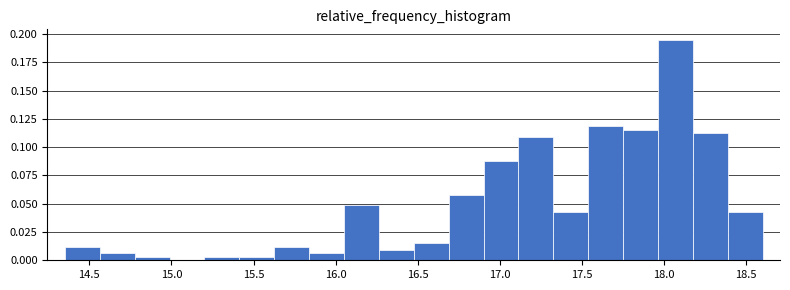

Reading left to right, list every bar in this chart as the range it spans on the x-axis followed by its height. Neither the bar edges nor the heights are printed on the chart, so give them approximately, as read against the axes.

14.35 to 14.55: 0.010
14.55 to 14.80: 0.005
14.80 to 15.00: under 0.005
15.00 to 15.20: 0
15.20 to 15.40: under 0.005
15.40 to 15.65: under 0.005
15.65 to 15.85: 0.010
15.85 to 16.05: 0.005
16.05 to 16.25: 0.050
16.25 to 16.50: 0.010
16.50 to 16.70: 0.015
16.70 to 16.90: 0.060
16.90 to 17.10: 0.090
17.10 to 17.35: 0.110
17.35 to 17.55: 0.045
17.55 to 17.75: 0.120
17.75 to 17.95: 0.115
17.95 to 18.20: 0.195
18.20 to 18.40: 0.110
18.40 to 18.60: 0.045